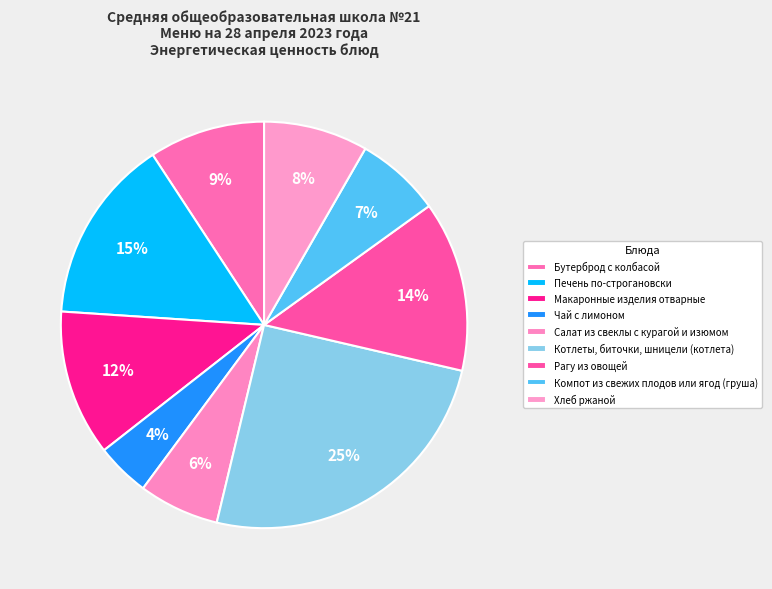

What percentage is the Рагу из овощей slice, to the nearest percent?

14%